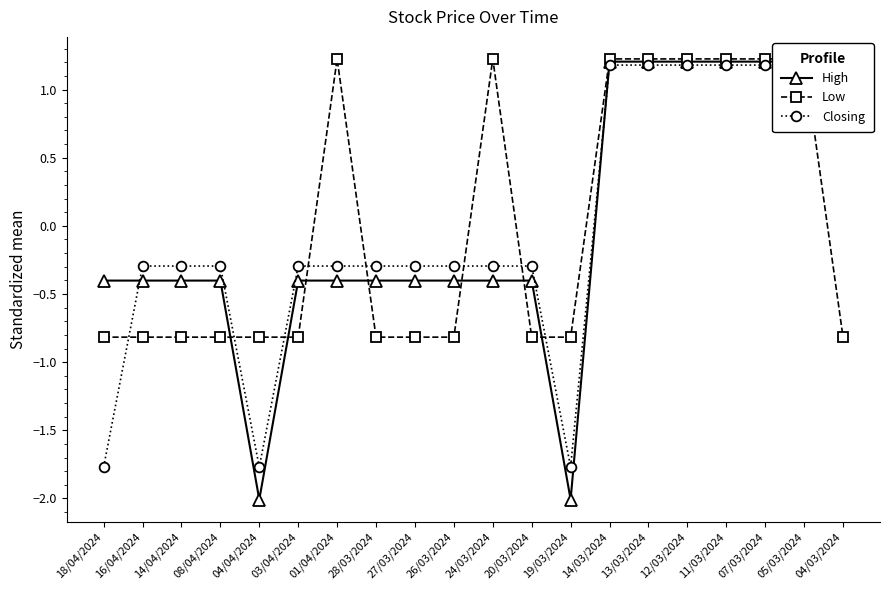

At how many categories does at least one series exceed 0?

9